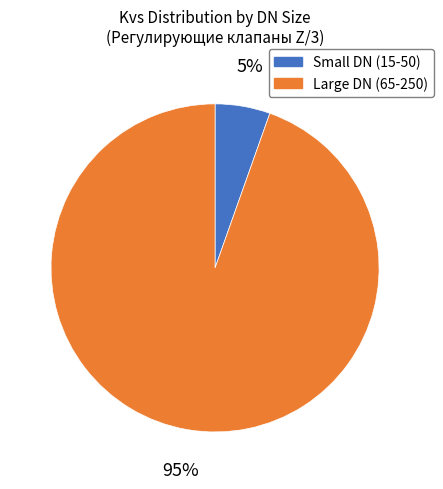

Count the number of slices in the pie.

2